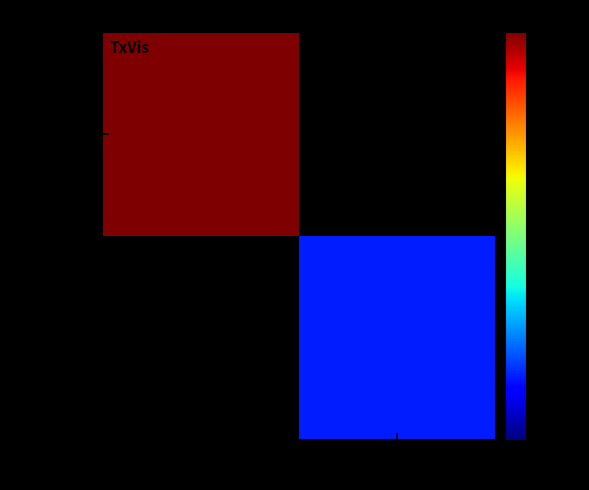

Which series has the widest spread of values?

449491dd…